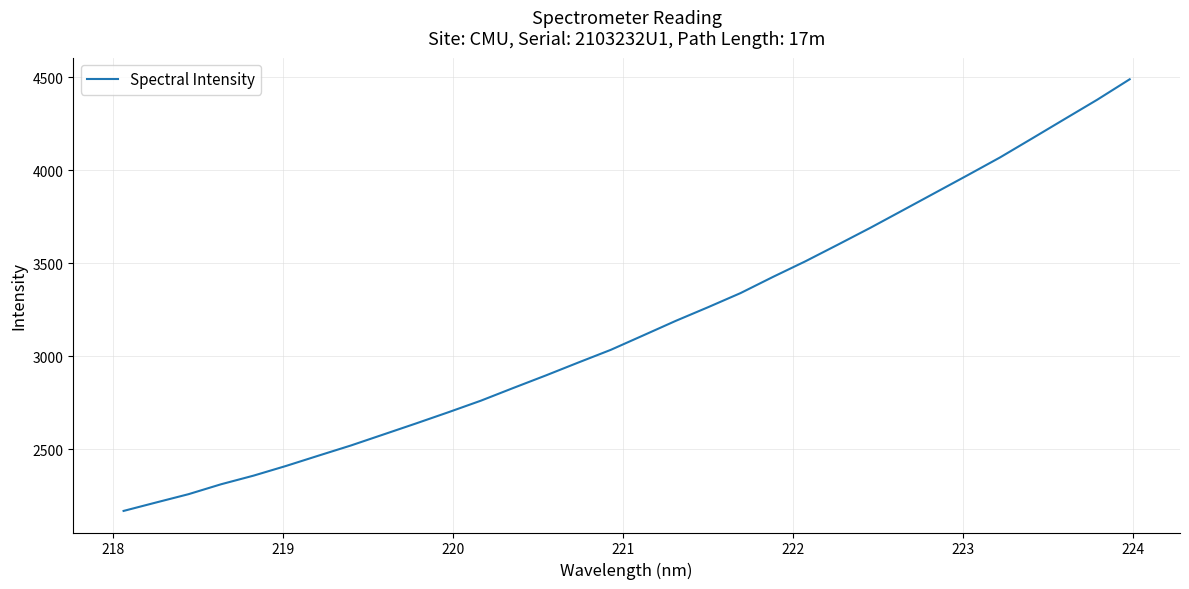

What is the smallest value displayed?

2167.1